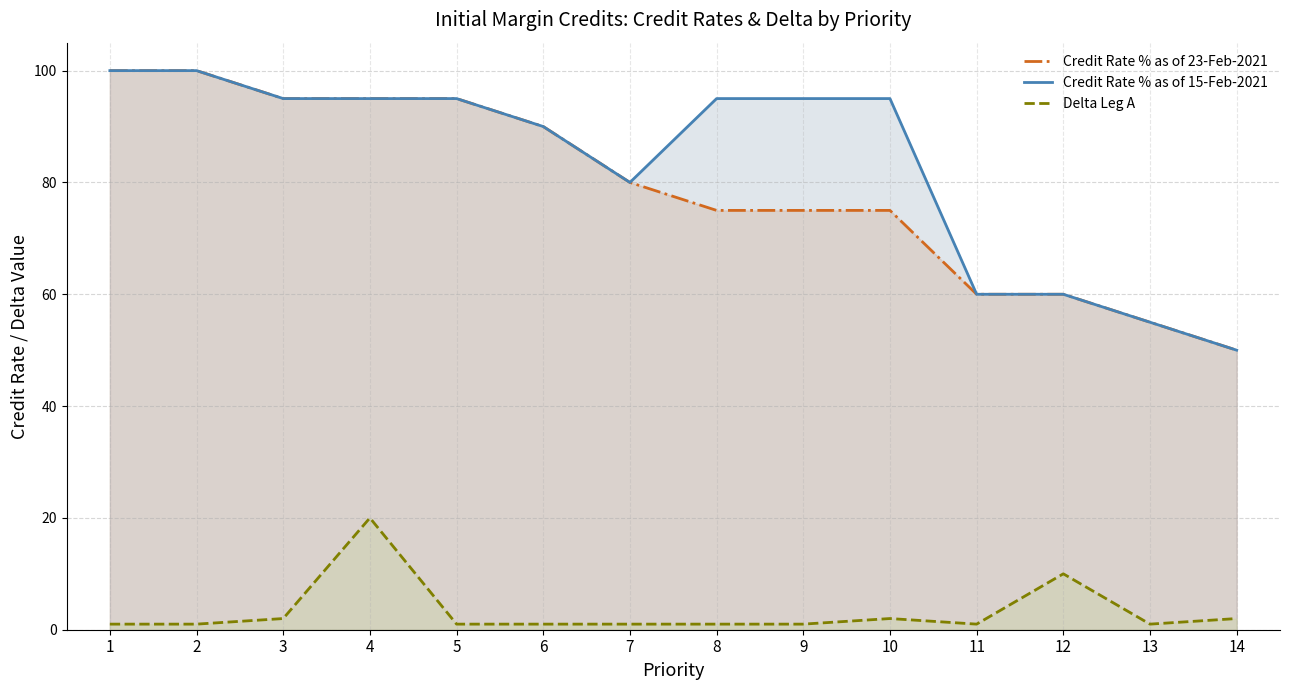

True or false: Credit Rate % as of 15-Feb-2021 has more than 2 interior local peaks.

False